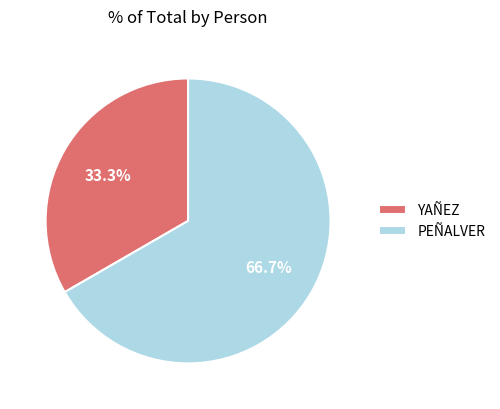

Which slice is the largest?

PEÑALVER